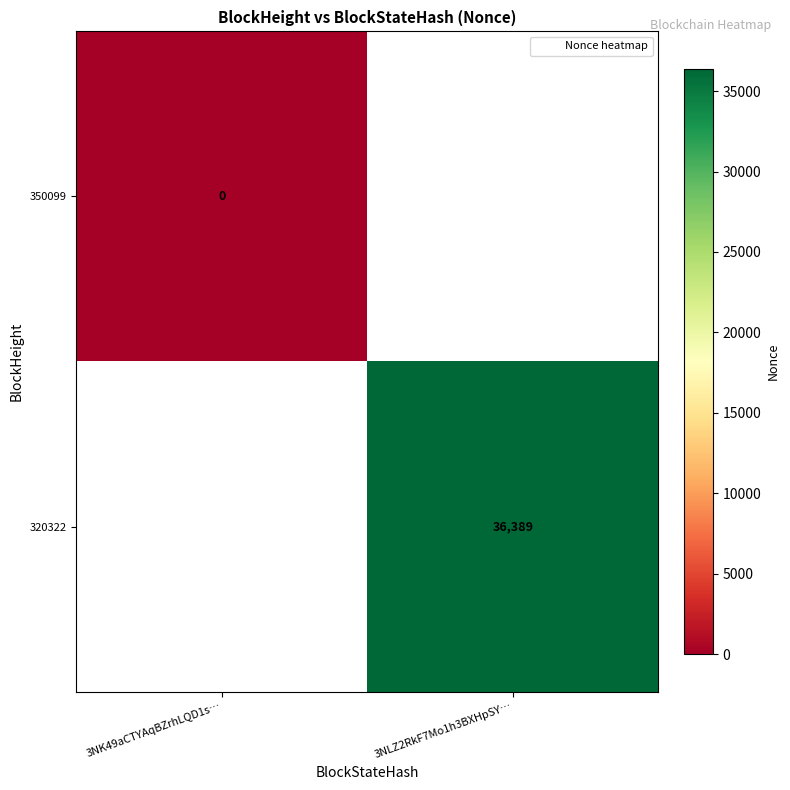

The value of 350099 at 3NK49aCTYAqBZrhLQD1s… is 0.0. True or false?

True